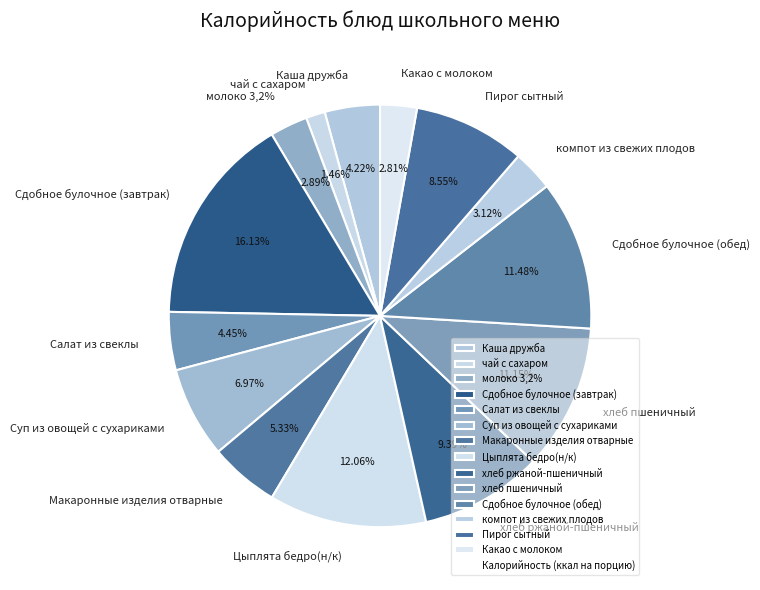

To the nearest percent, what is the average slice percentage?

7%